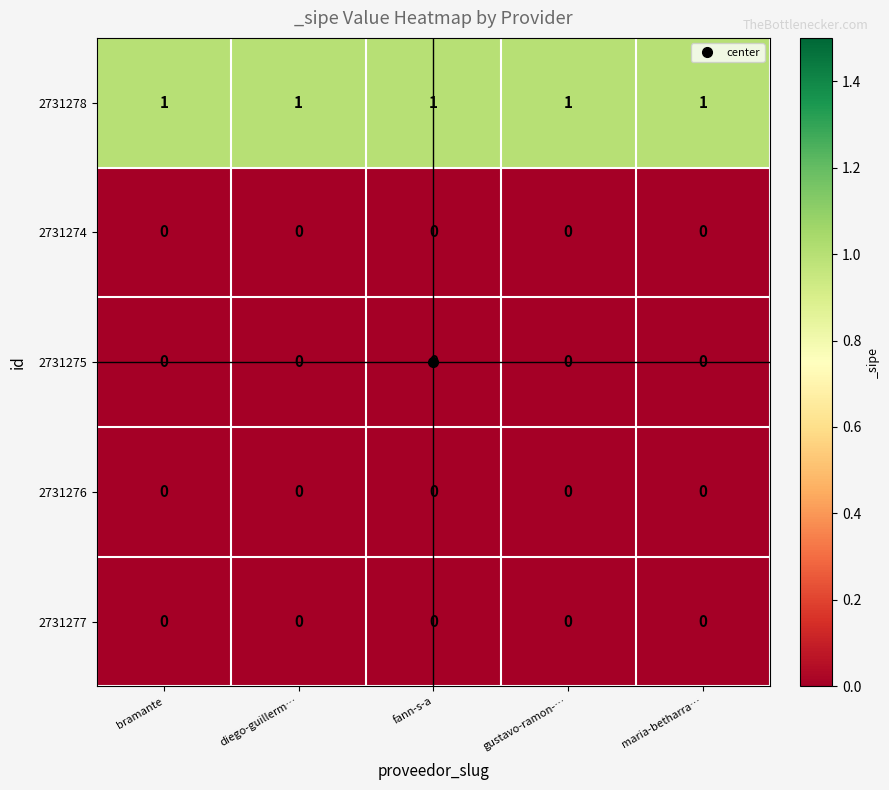

How many series are shown in this chart?

5